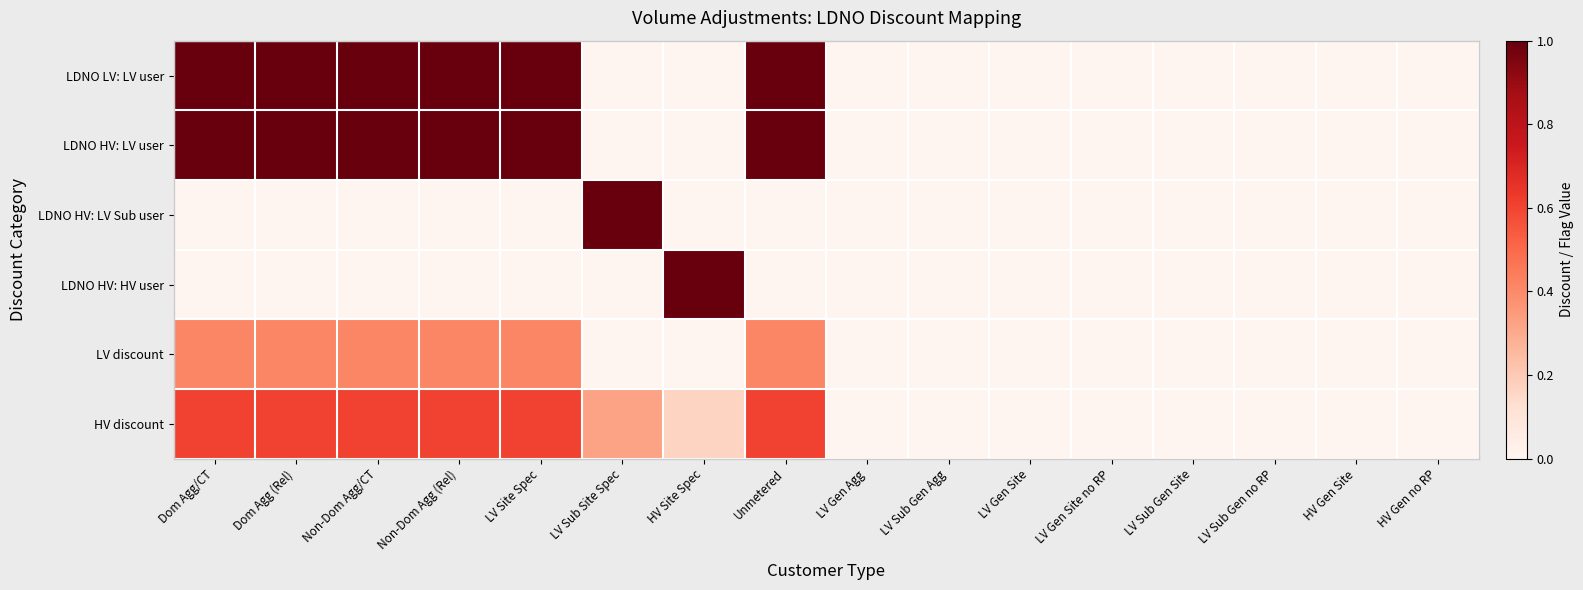

Reading left to right, extract all data points from this chart.

LDNO LV: LV user: Dom Agg/CT=1.0	Dom Agg (Rel)=1.0	Non-Dom Agg/CT=1.0	Non-Dom Agg (Rel)=1.0	LV Site Spec=1.0	LV Sub Site Spec=0.0	HV Site Spec=0.0	Unmetered=1.0	LV Gen Agg=0.0	LV Sub Gen Agg=0.0	LV Gen Site=0.0	LV Gen Site no RP=0.0	LV Sub Gen Site=0.0	LV Sub Gen no RP=0.0	HV Gen Site=0.0	HV Gen no RP=0.0
LDNO HV: LV user: Dom Agg/CT=1.0	Dom Agg (Rel)=1.0	Non-Dom Agg/CT=1.0	Non-Dom Agg (Rel)=1.0	LV Site Spec=1.0	LV Sub Site Spec=0.0	HV Site Spec=0.0	Unmetered=1.0	LV Gen Agg=0.0	LV Sub Gen Agg=0.0	LV Gen Site=0.0	LV Gen Site no RP=0.0	LV Sub Gen Site=0.0	LV Sub Gen no RP=0.0	HV Gen Site=0.0	HV Gen no RP=0.0
LDNO HV: LV Sub user: Dom Agg/CT=0.0	Dom Agg (Rel)=0.0	Non-Dom Agg/CT=0.0	Non-Dom Agg (Rel)=0.0	LV Site Spec=0.0	LV Sub Site Spec=1.0	HV Site Spec=0.0	Unmetered=0.0	LV Gen Agg=0.0	LV Sub Gen Agg=0.0	LV Gen Site=0.0	LV Gen Site no RP=0.0	LV Sub Gen Site=0.0	LV Sub Gen no RP=0.0	HV Gen Site=0.0	HV Gen no RP=0.0
LDNO HV: HV user: Dom Agg/CT=0.0	Dom Agg (Rel)=0.0	Non-Dom Agg/CT=0.0	Non-Dom Agg (Rel)=0.0	LV Site Spec=0.0	LV Sub Site Spec=0.0	HV Site Spec=1.0	Unmetered=0.0	LV Gen Agg=0.0	LV Sub Gen Agg=0.0	LV Gen Site=0.0	LV Gen Site no RP=0.0	LV Sub Gen Site=0.0	LV Sub Gen no RP=0.0	HV Gen Site=0.0	HV Gen no RP=0.0
LV discount: Dom Agg/CT=0.4	Dom Agg (Rel)=0.4	Non-Dom Agg/CT=0.4	Non-Dom Agg (Rel)=0.4	LV Site Spec=0.4	LV Sub Site Spec=0.0	HV Site Spec=0.0	Unmetered=0.4	LV Gen Agg=0.0	LV Sub Gen Agg=0.0	LV Gen Site=0.0	LV Gen Site no RP=0.0	LV Sub Gen Site=0.0	LV Sub Gen no RP=0.0	HV Gen Site=0.0	HV Gen no RP=0.0
HV discount: Dom Agg/CT=0.6	Dom Agg (Rel)=0.6	Non-Dom Agg/CT=0.6	Non-Dom Agg (Rel)=0.6	LV Site Spec=0.6	LV Sub Site Spec=0.3	HV Site Spec=0.2	Unmetered=0.6	LV Gen Agg=0.0	LV Sub Gen Agg=0.0	LV Gen Site=0.0	LV Gen Site no RP=0.0	LV Sub Gen Site=0.0	LV Sub Gen no RP=0.0	HV Gen Site=0.0	HV Gen no RP=0.0